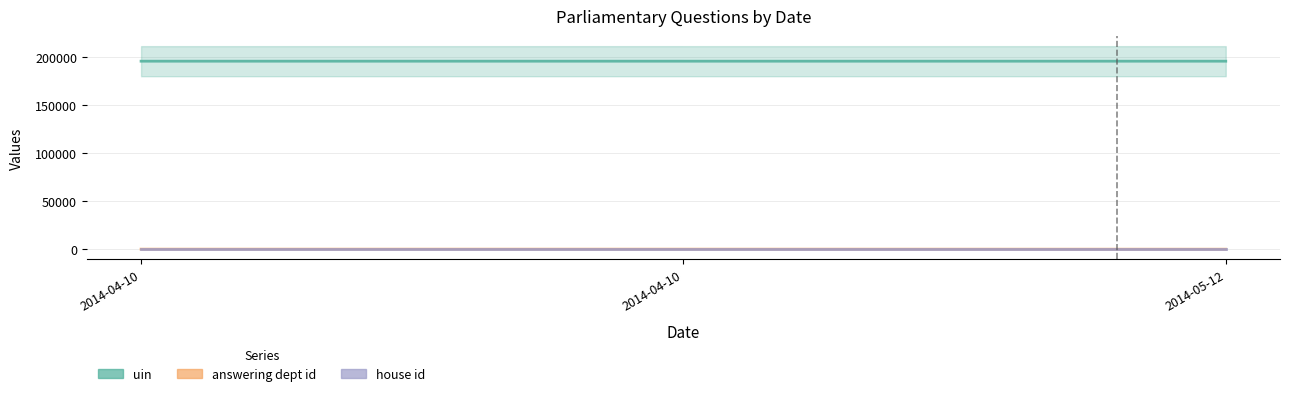

What is the greatest value displayed?

195616